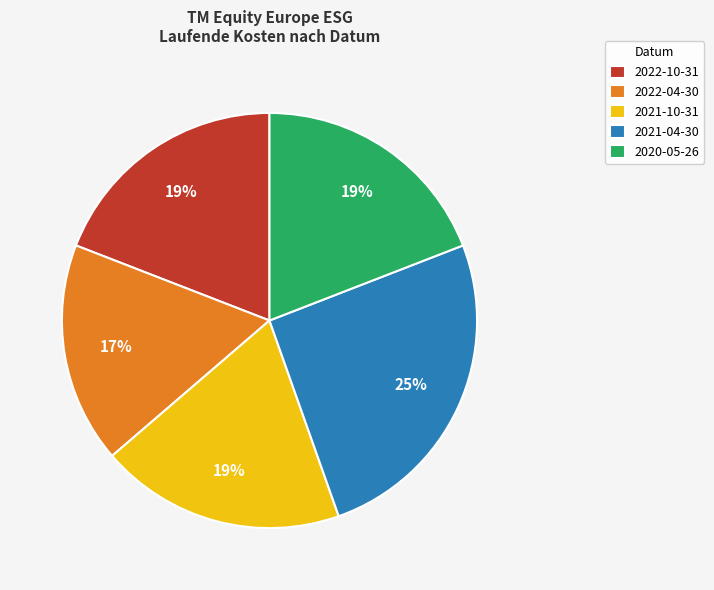

How many segments does this pie chart have?

5